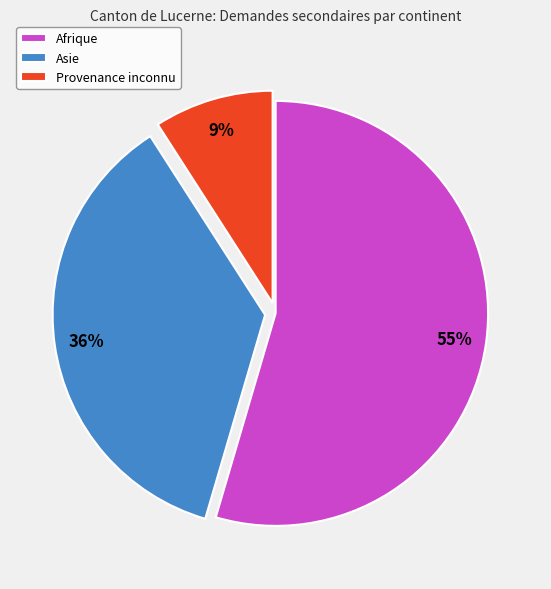

Which category has the biggest portion of the pie?

Afrique